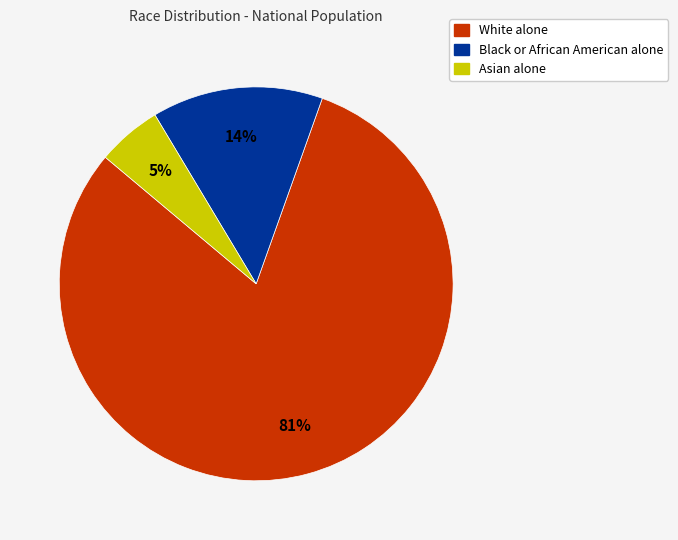

To the nearest percent, what is the average slice percentage?

33%